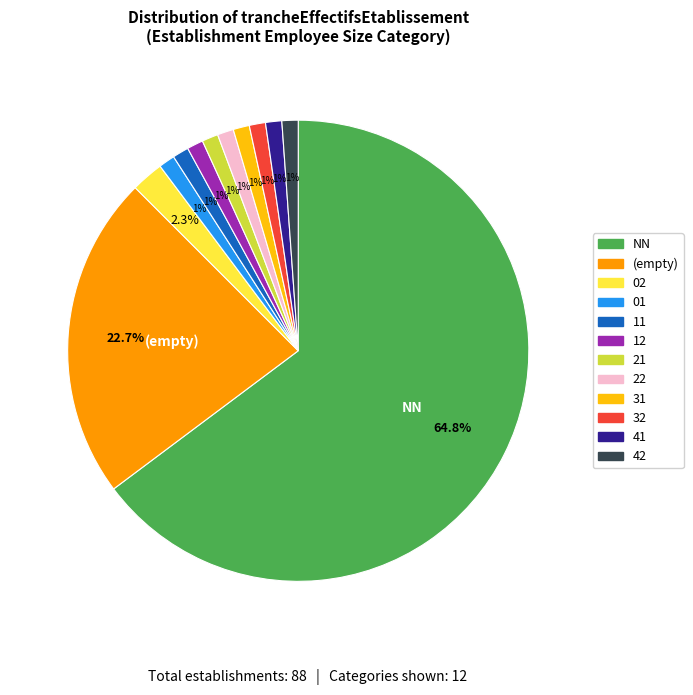

What percentage is the 11 slice, to the nearest percent?

1%